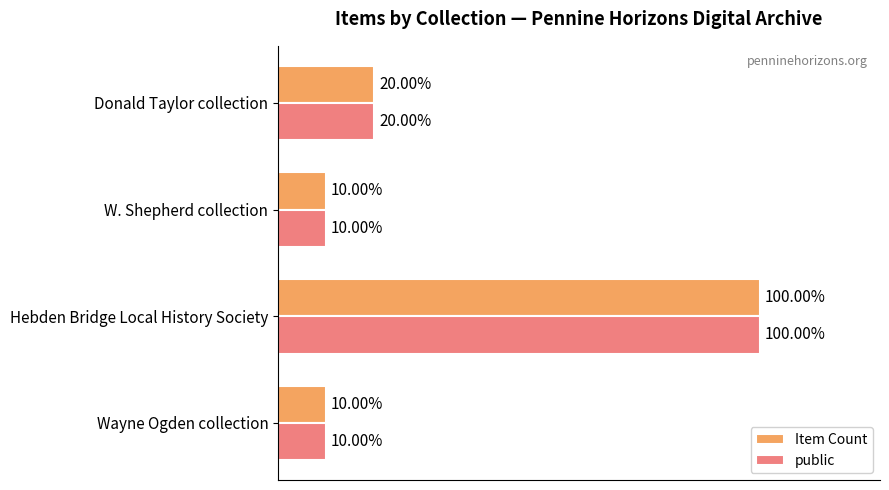

Is the value of public at W. Shepherd collection greater than the value of Item Count at Donald Taylor collection?

No